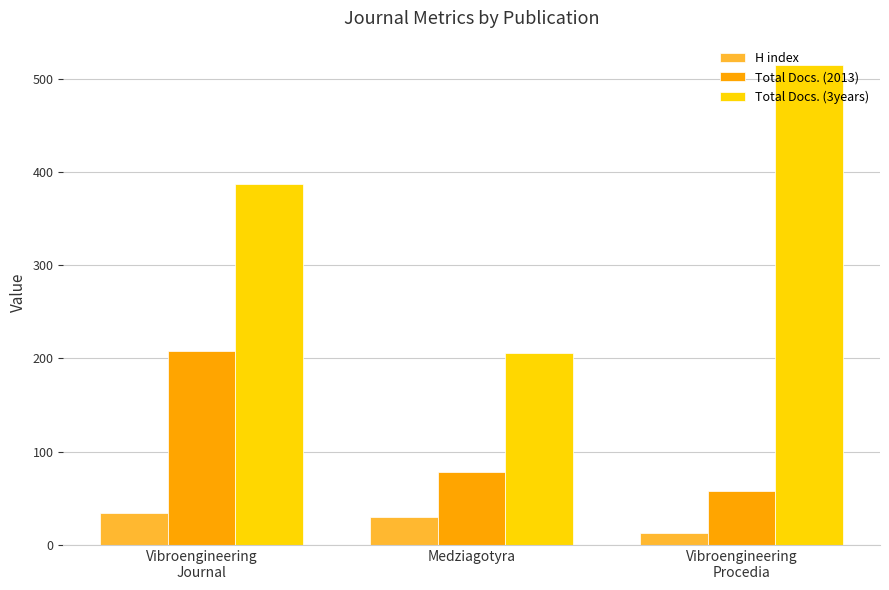

Is it true that Total Docs. (3years) equals 547 at Vibroengineering
Journal?

False